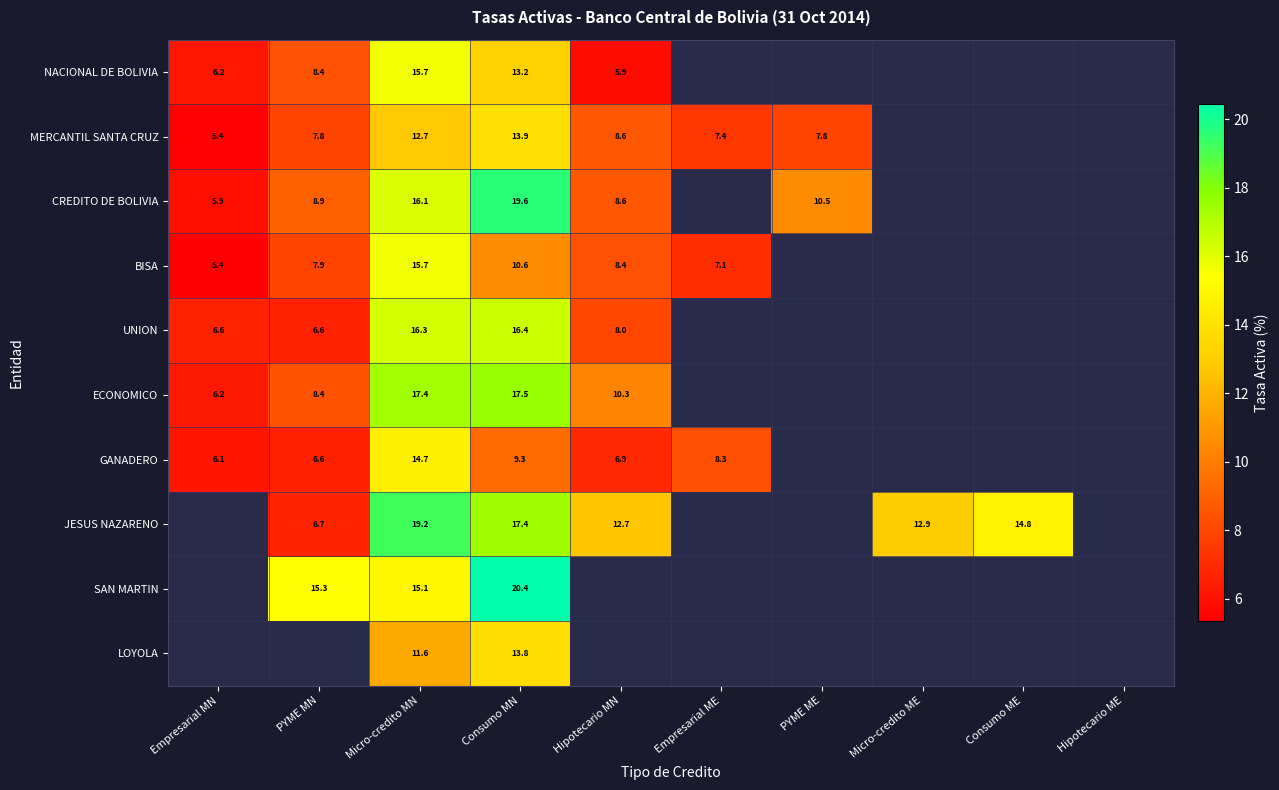

At which category is the sum across all series the highest?

Micro-credito MN